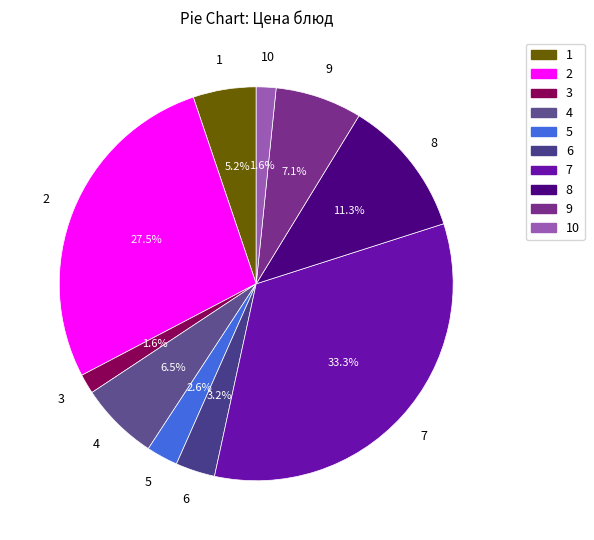

Is there a majority slice in this chart?

No